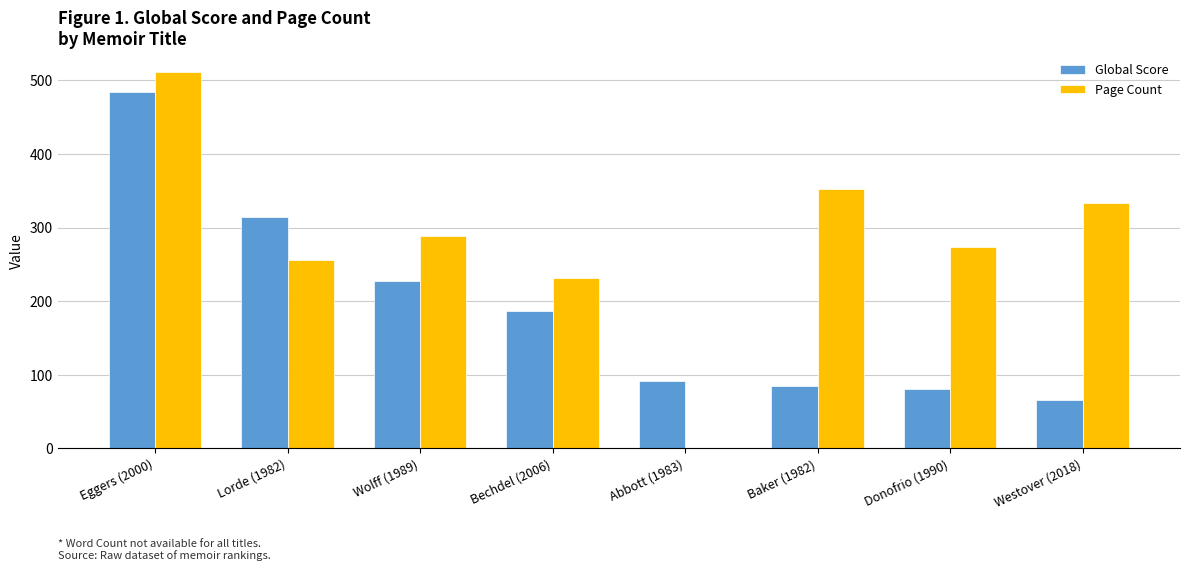

True or false: Global Score has a value of 23 at Donofrio (1990).

False